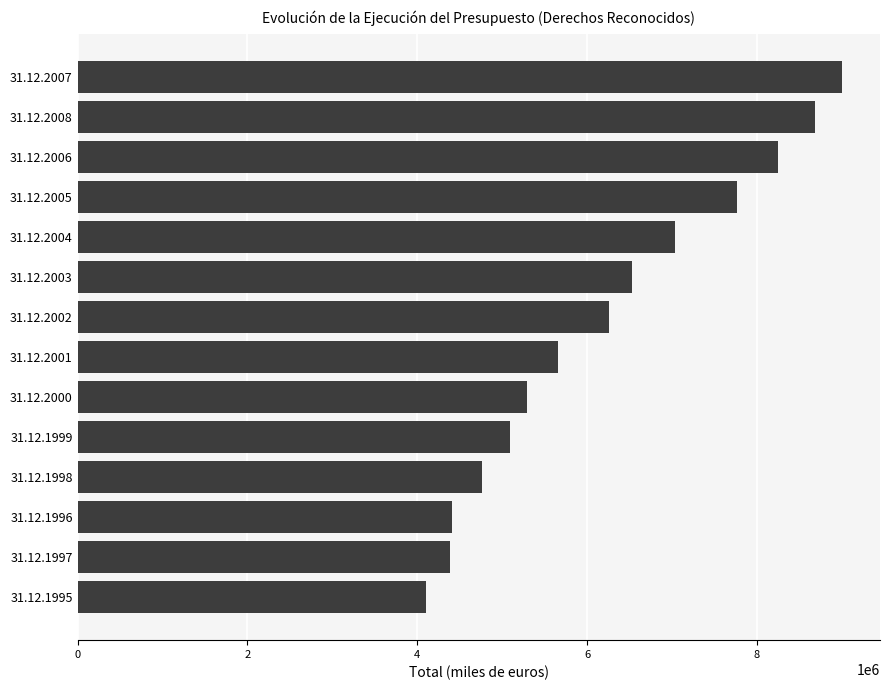

The value at 31.12.1998 is 1712713. True or false?

False